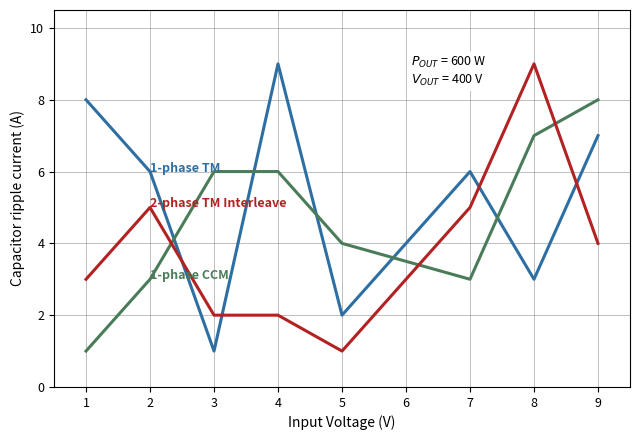

Which series changed the most between 1 and 7?

1-phase TM